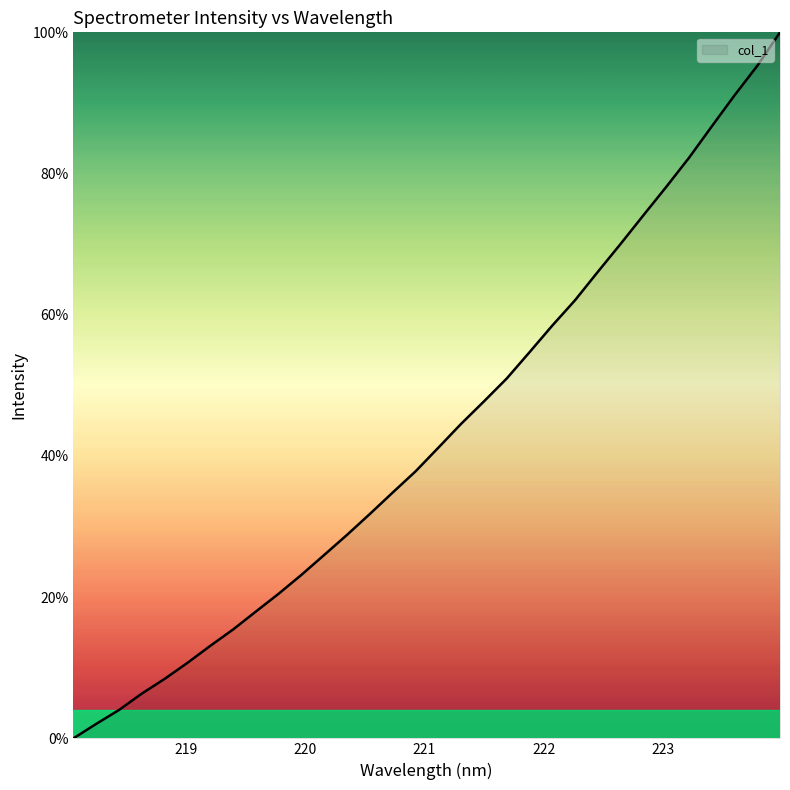

What is the difference between the maximum and minimum values?

100.0